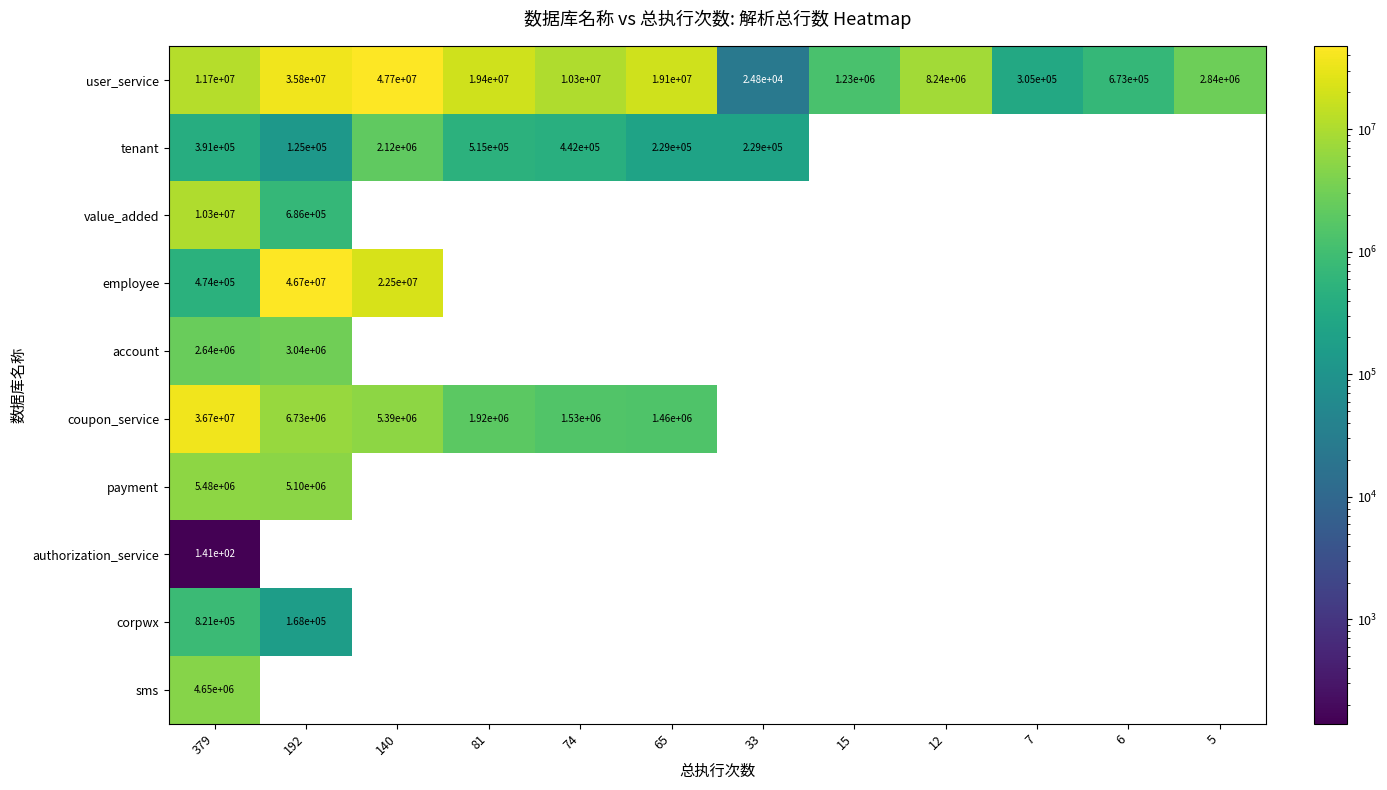

What is the total value across all series at 379?

73156141